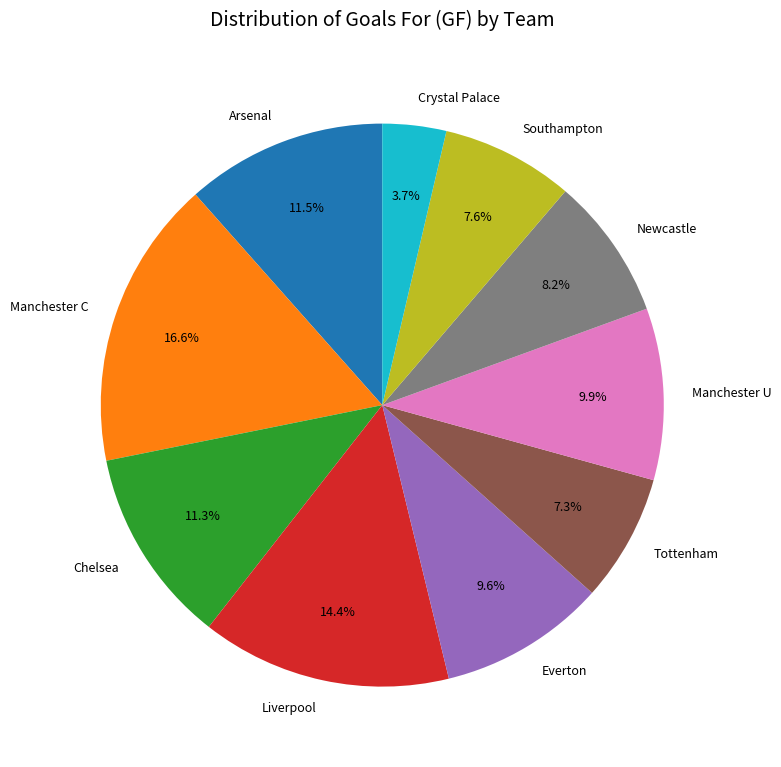

Does Newcastle represent more than half of the total?

No